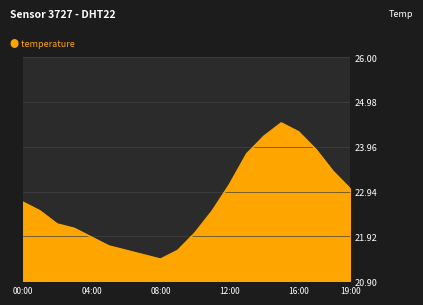

What is the smallest value displayed?

21.4